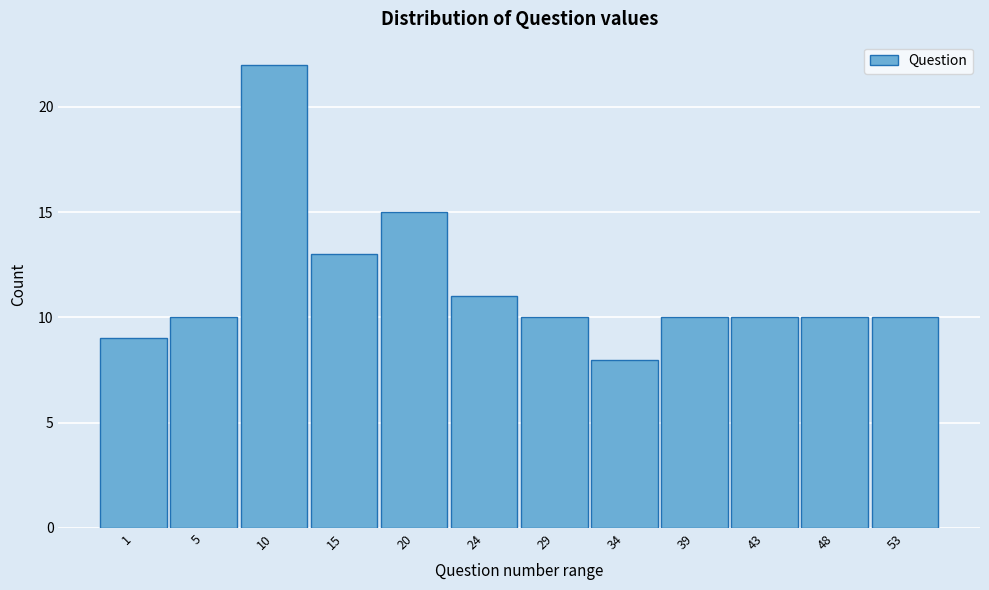

Reading left to right, extract all data points from this chart.

1=9	5=10	10=22	15=13	20=15	24=11	29=10	34=8	39=10	43=10	48=10	53=10